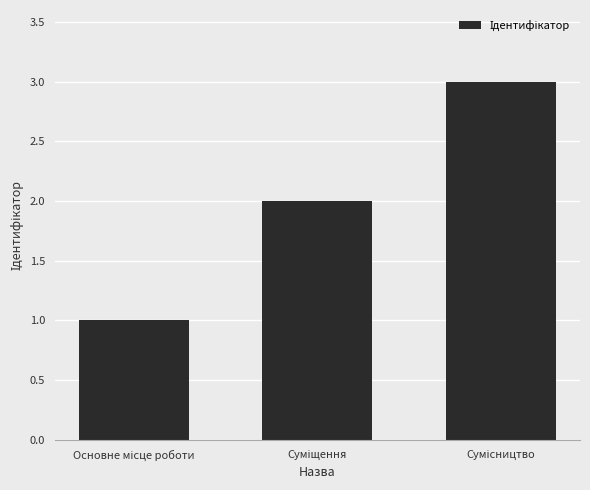

How many distinct data groups are displayed?

1